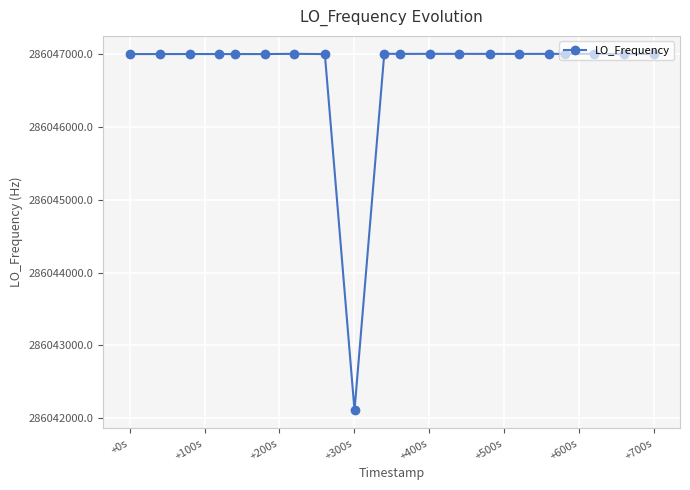

What is the greatest value displayed?

286047002.8